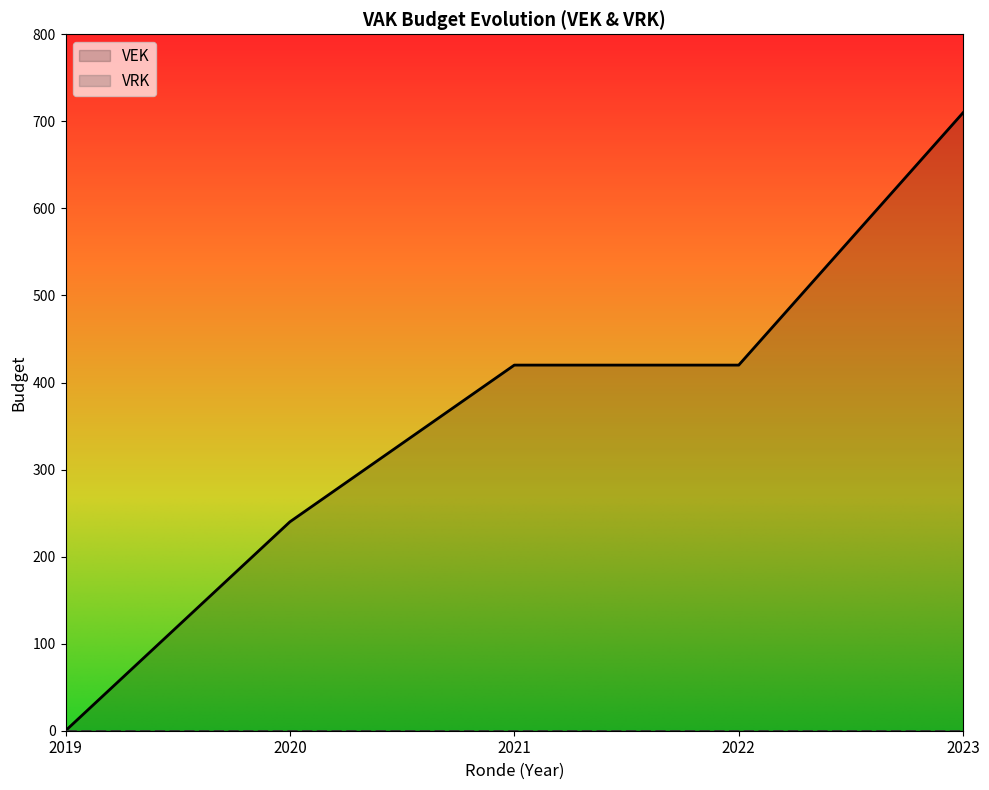

Which series has the largest range (max minus min)?

VEK